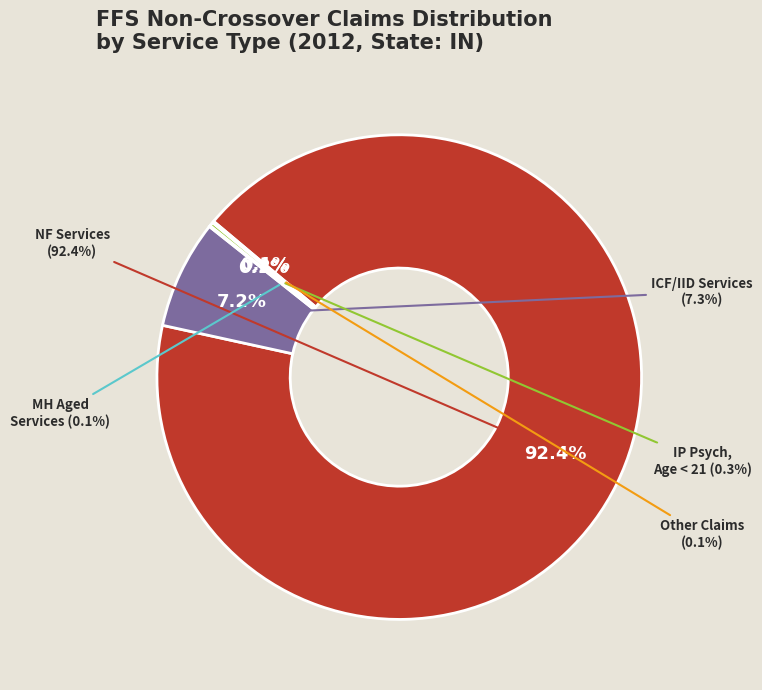

To the nearest percent, what is the average slice percentage?

20%